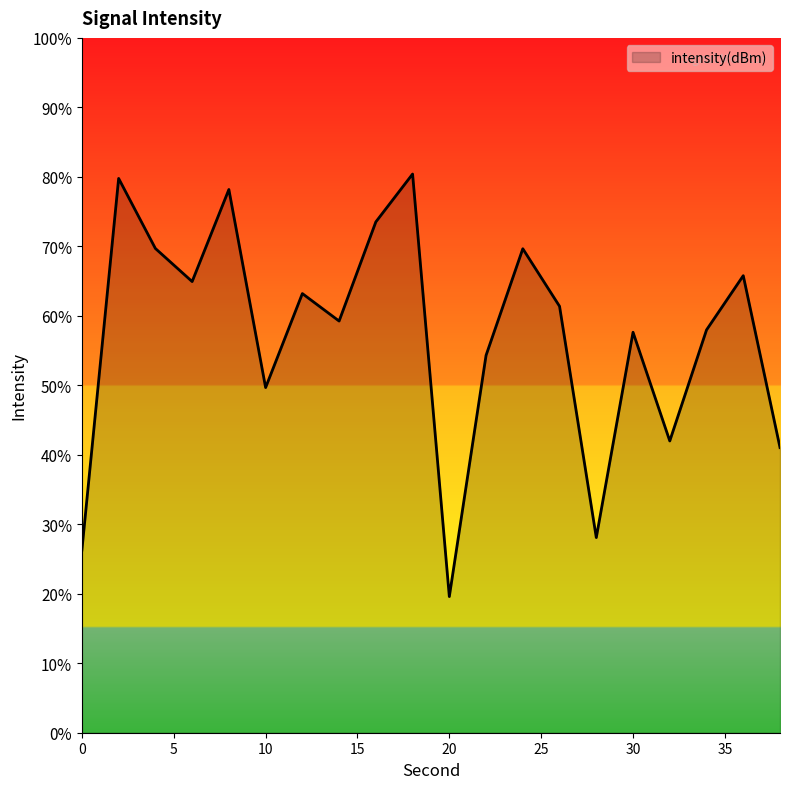

How many lines are shown in the chart?

1